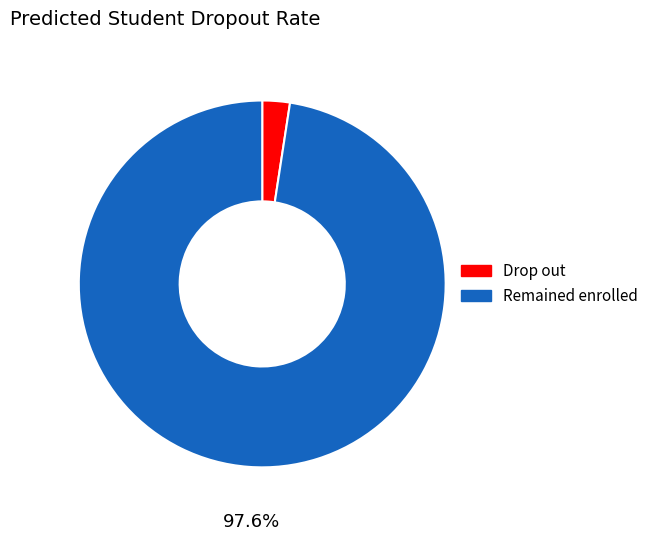

Does any single category account for the majority?

Yes